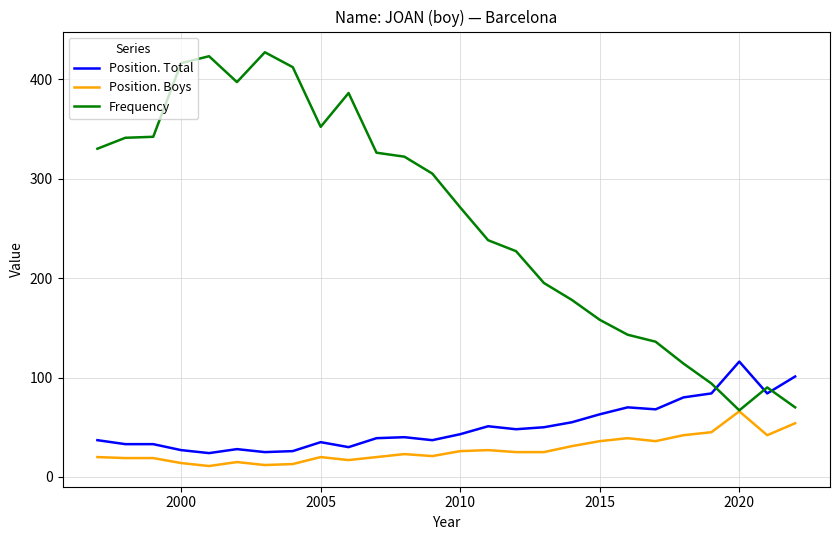

True or false: Position. Boys and Position. Total cross at least once.

False